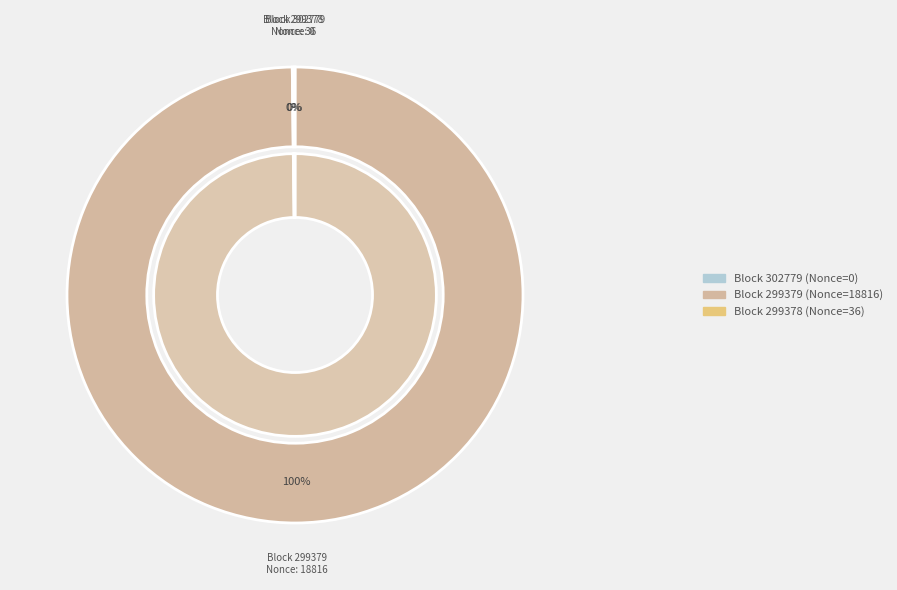

What is the smallest slice in the pie chart?

302779